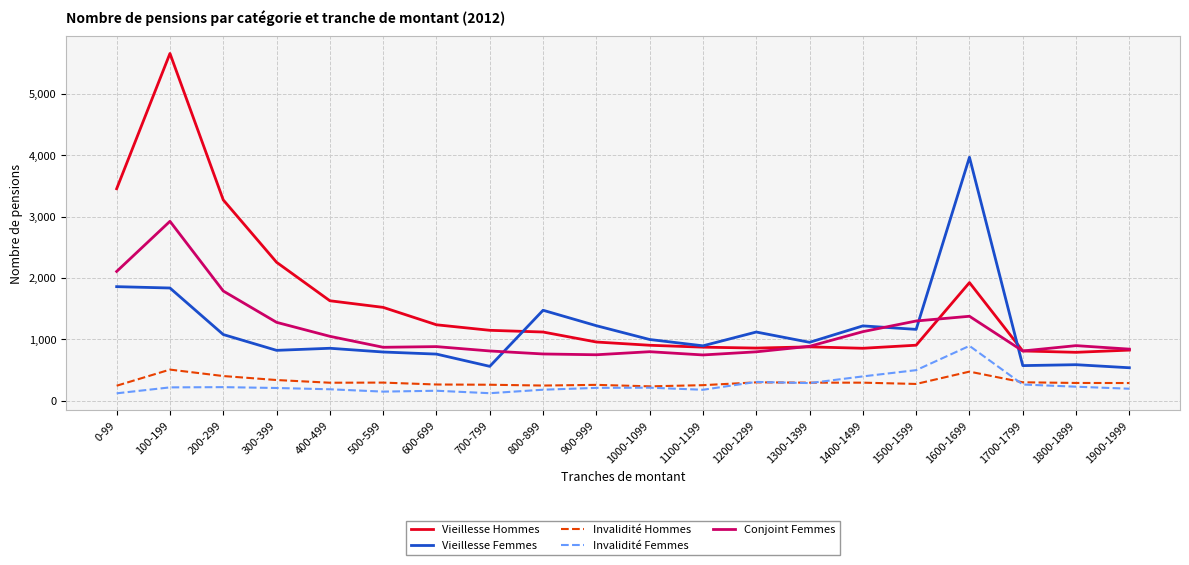

What is the highest value of the Conjoint Femmes series?

2924